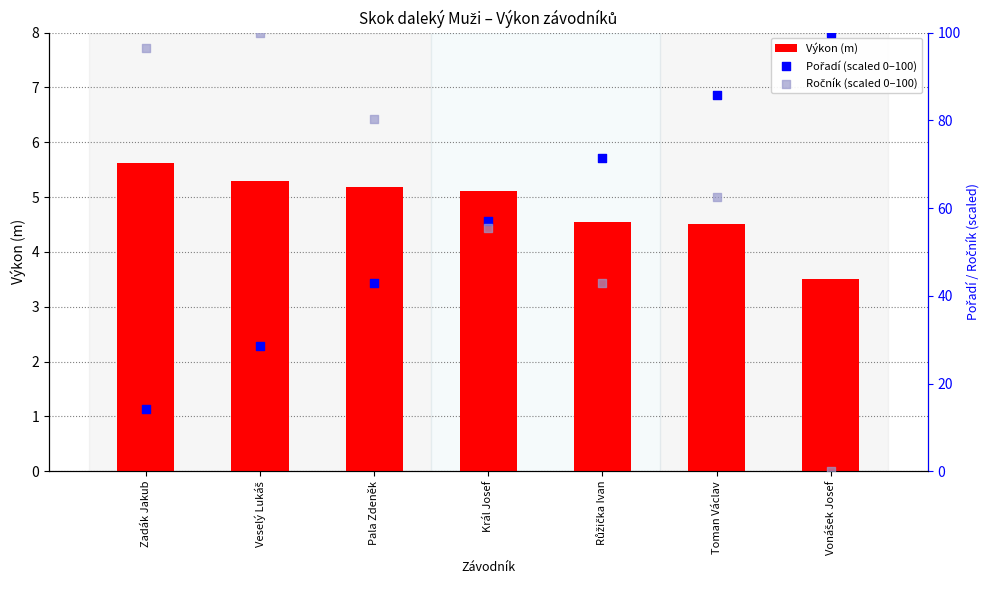

Which series contains the lowest Y value?

Ročník (scaled 0–100)